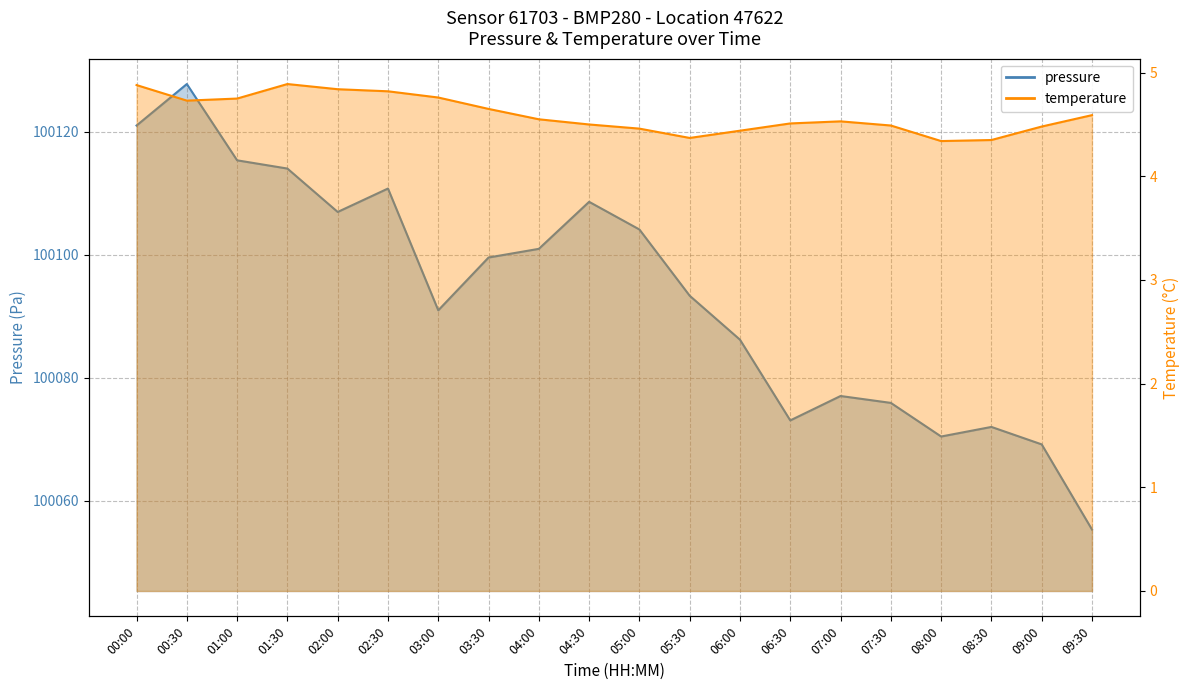

What is the difference between the maximum and second lowest values in the temperature series?

0.5